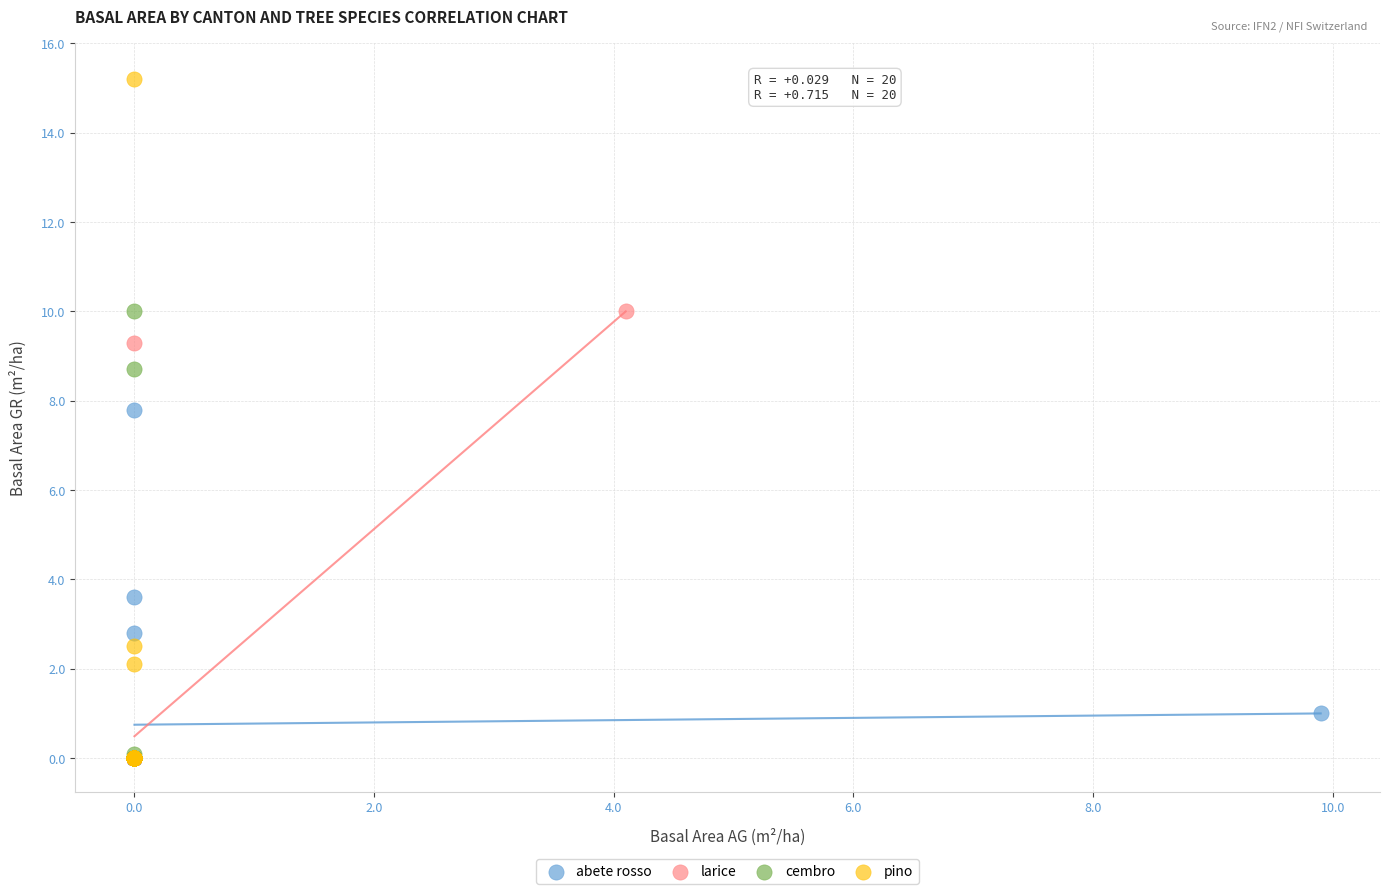

Which series reaches the maximum Y coordinate?

pino